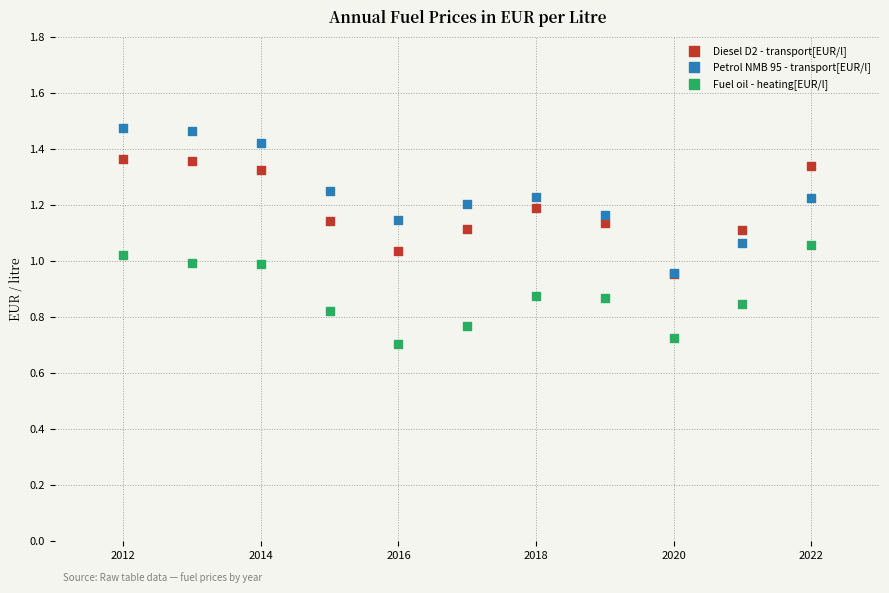

What are all the series names shown in the legend?

Diesel D2 - transport[EUR/l], Petrol NMB 95 - transport[EUR/l], Fuel oil - heating[EUR/l]